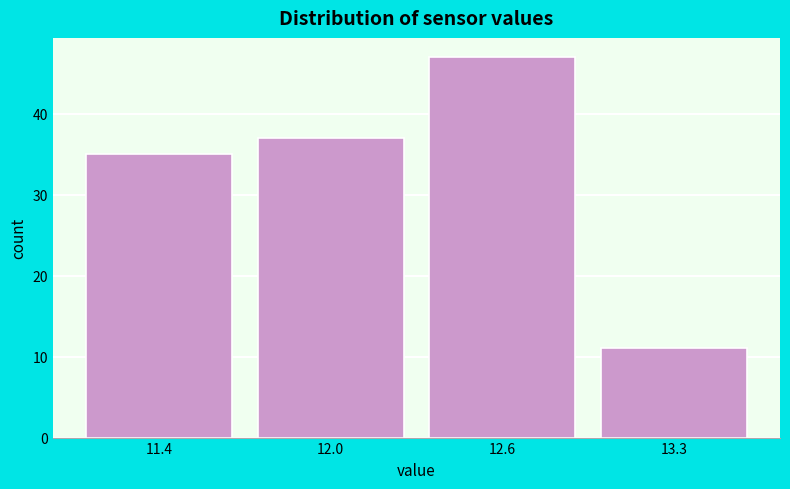

Reading right to left, list all the values displayed in this chart.

11	47	37	35